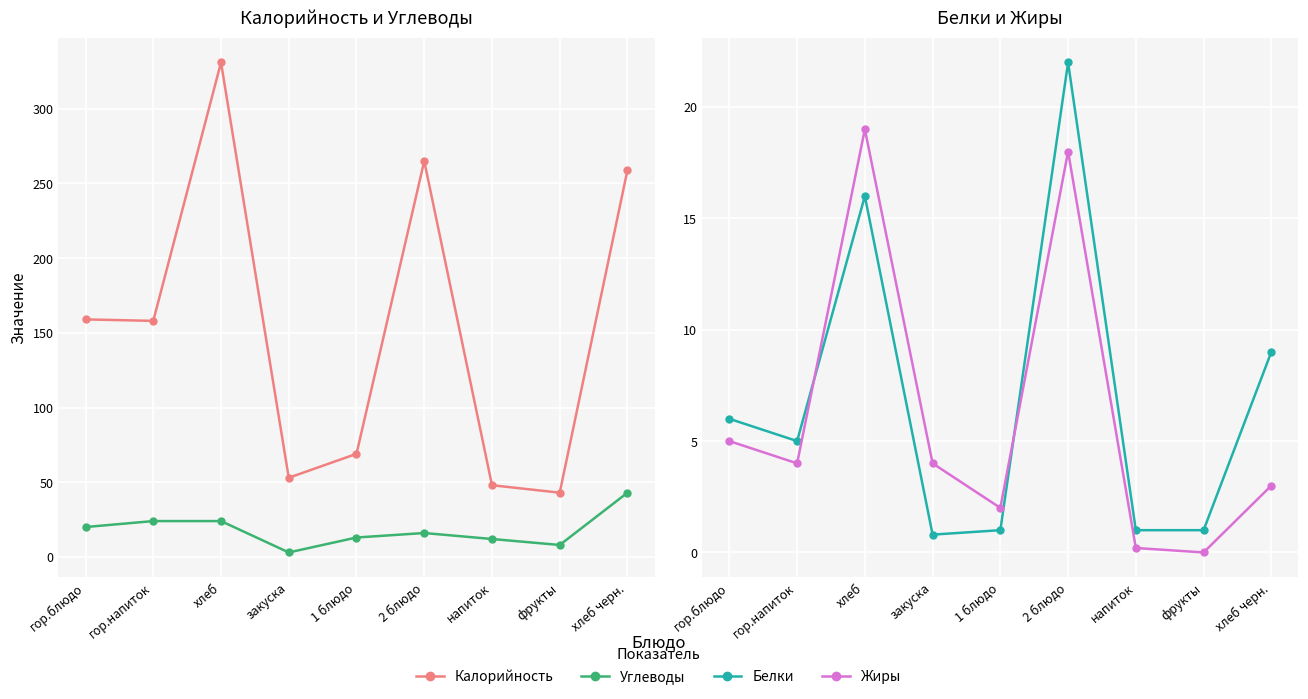

Which series has the widest spread of values?

Калорийность